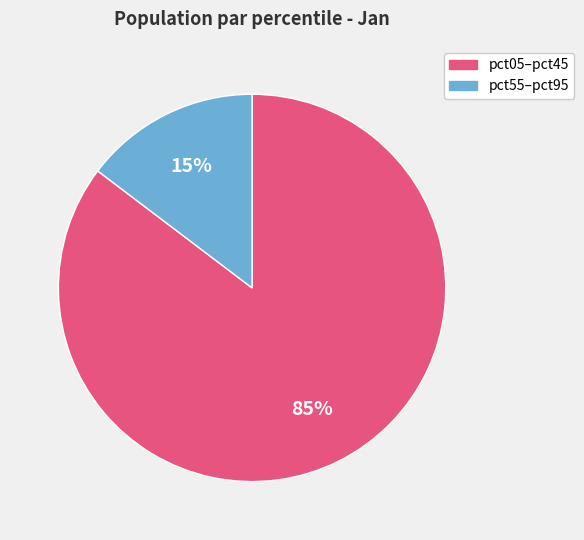

Is there any slice that represents more than half of the pie?

Yes